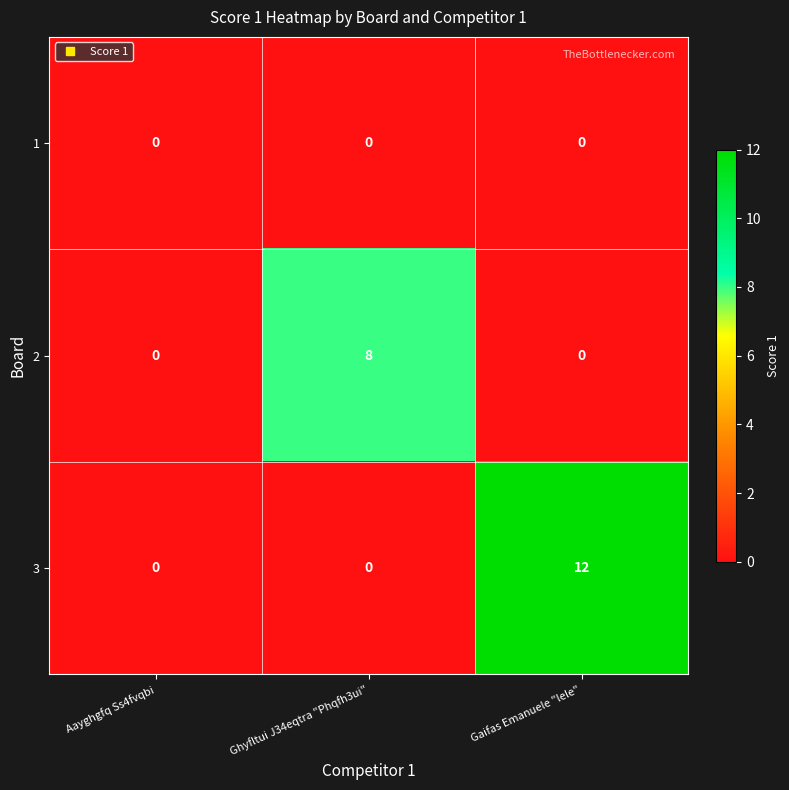

Read the 3 value at Gaifas Emanuele "lele", to the nearest 5.

10